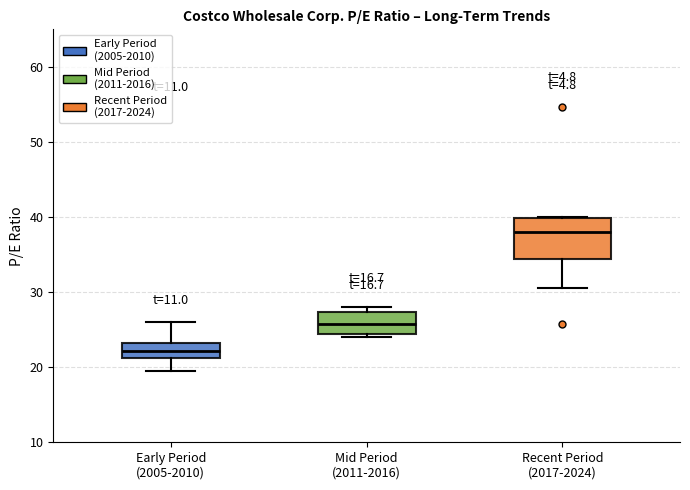

Reading left to right, read every box against the y-axis: the position of its median line, the range the box covers, and the ends of its whiskers. The values are not printed on the chart, so give them approximately, as read against the axis.

Early Period (2005-2010): median 22, box 21 to 23, whiskers 19 to 26
Mid Period (2011-2016): median 26, box 24 to 27, whiskers 24 (just below the box's lower edge) to 28
Recent Period (2017-2024): median 38, box 34 to 40, whiskers 31 to 40